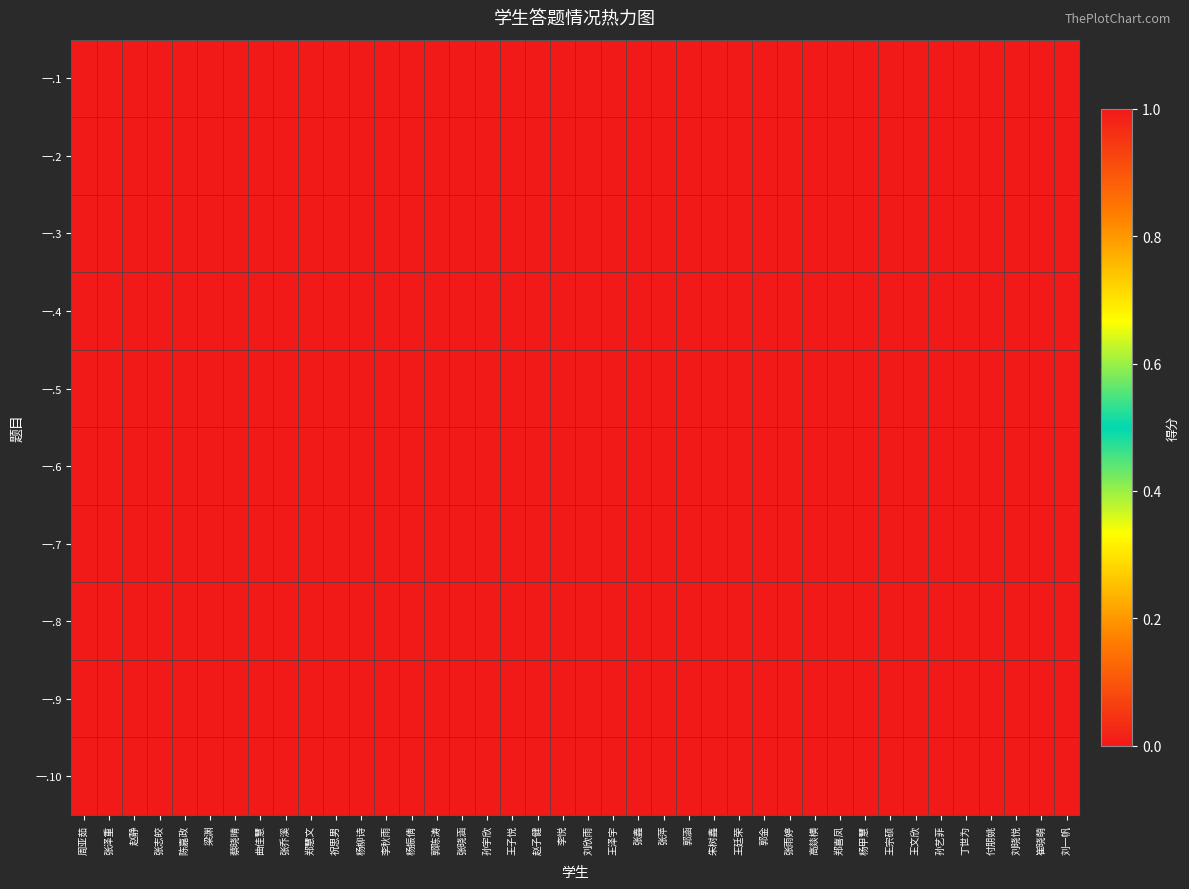

How many series are shown in this chart?

10